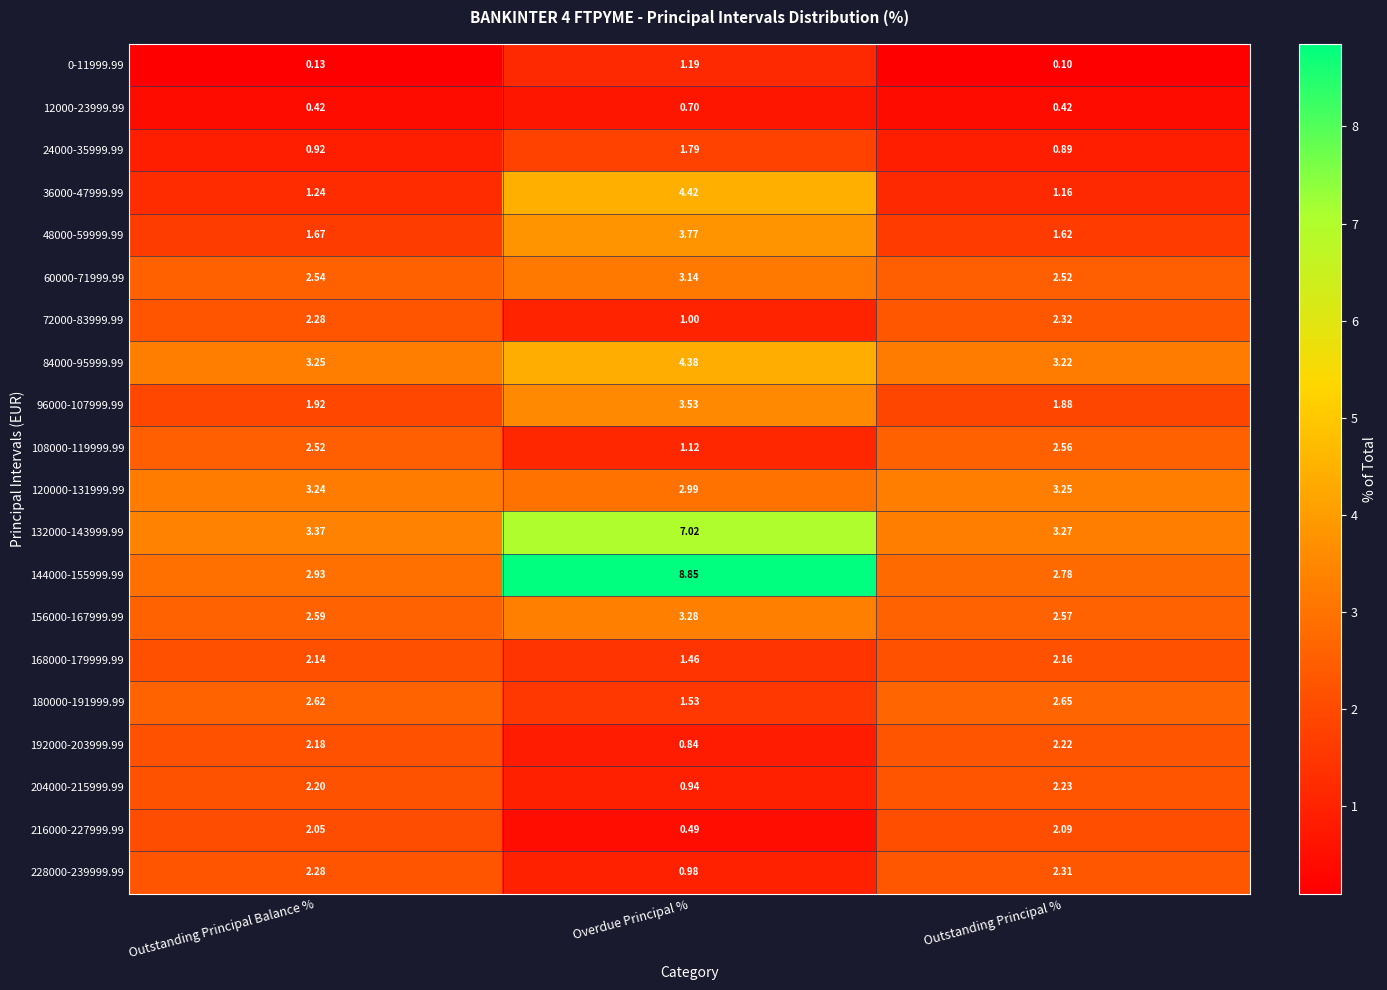

Is the value of 84000-95999.99 at Outstanding Principal Balance % greater than the value of 120000-131999.99 at Overdue Principal %?

Yes